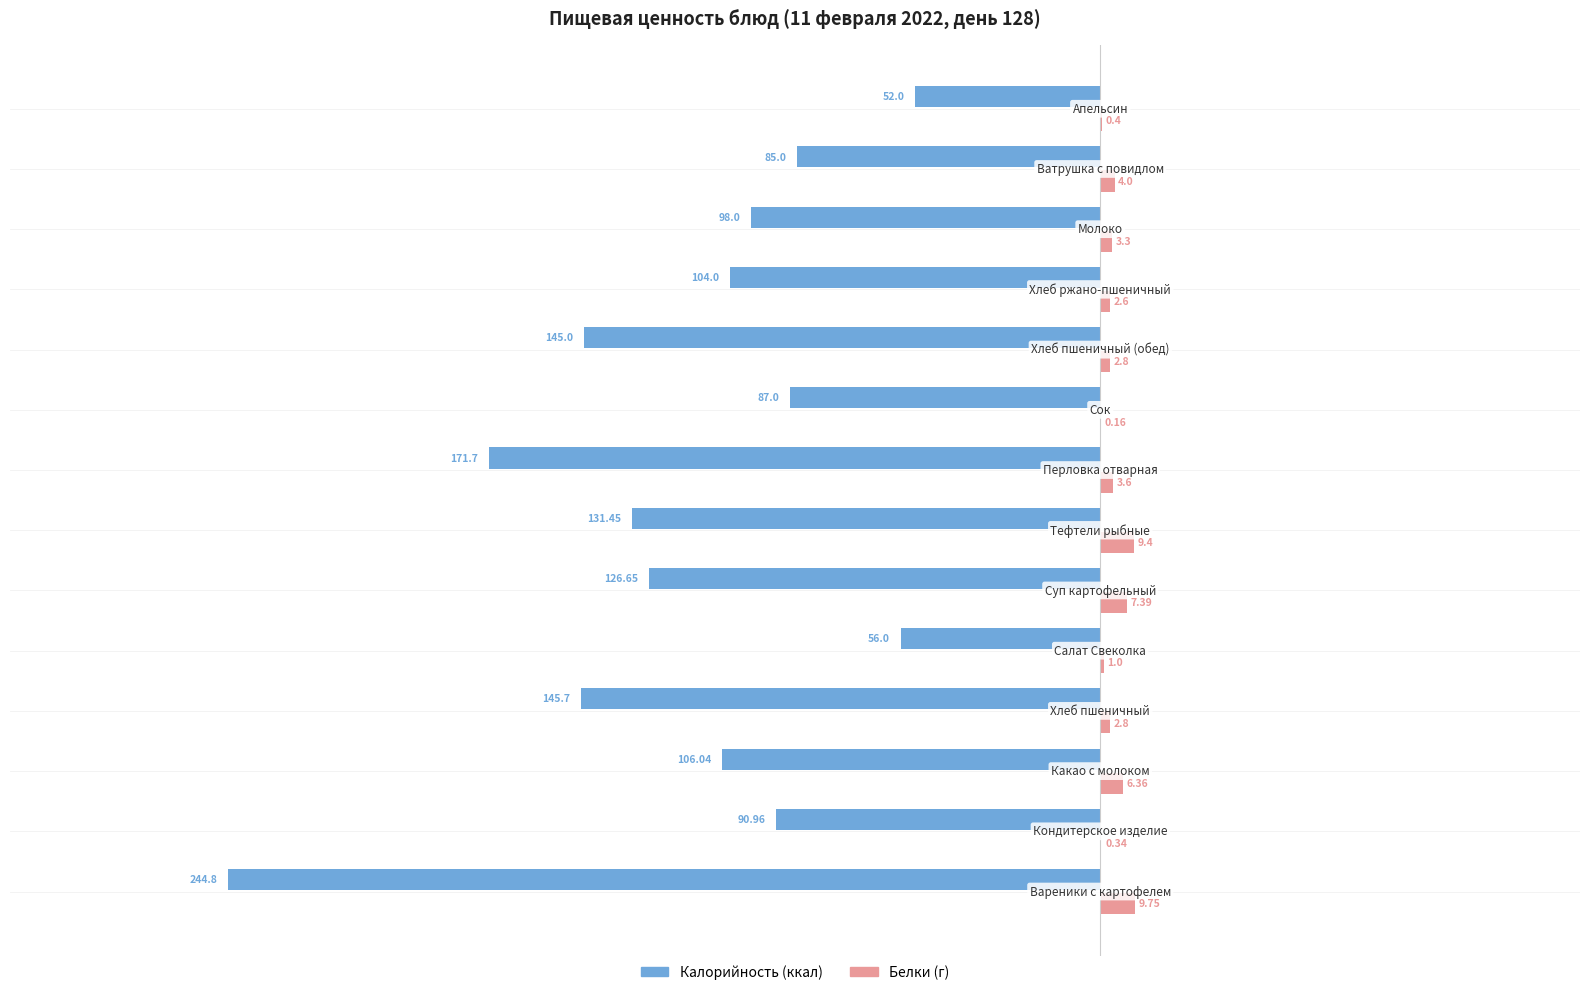

What is the value of the Калорийность bar at the 2nd from the left?

-91.0